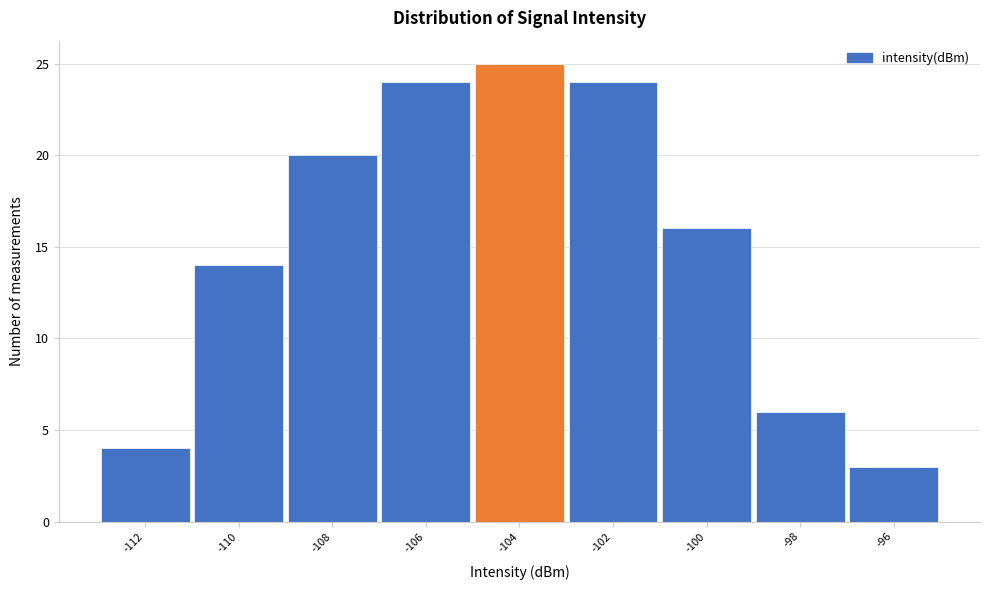

Reading left to right, what are all the values shown in this chart?

-112=4	-110=14	-108=20	-106=24	-104=25	-102=24	-100=16	-98=6	-96=3